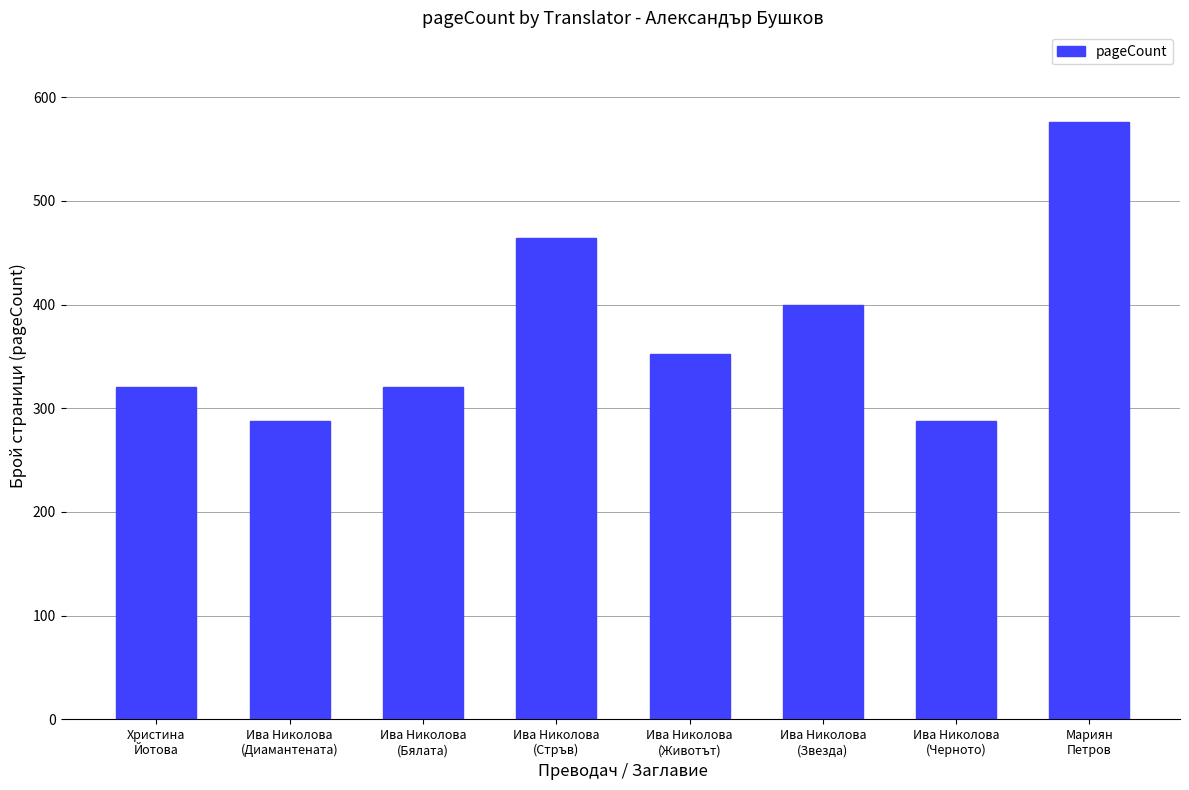

What is the difference between the maximum and minimum values?

288